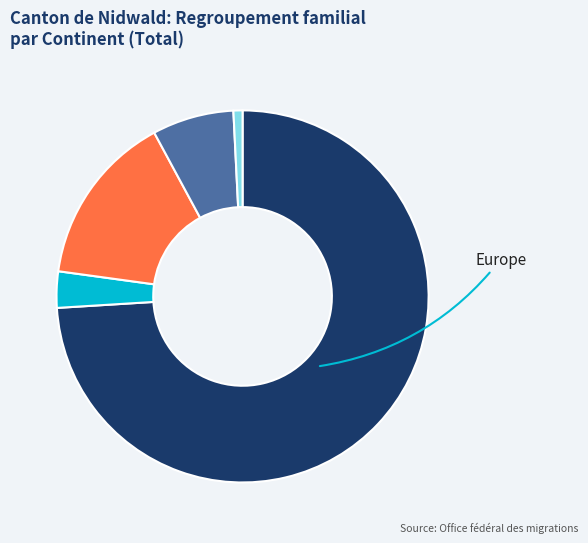

Does any single category account for the majority?

Yes